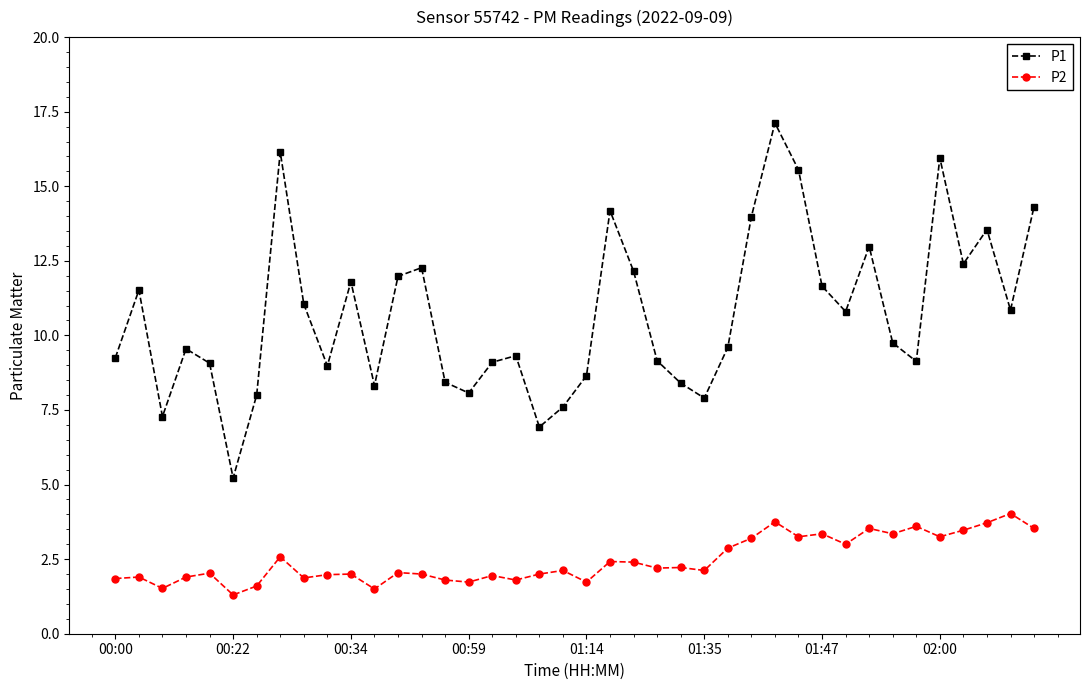

How many lines are shown in the chart?

2